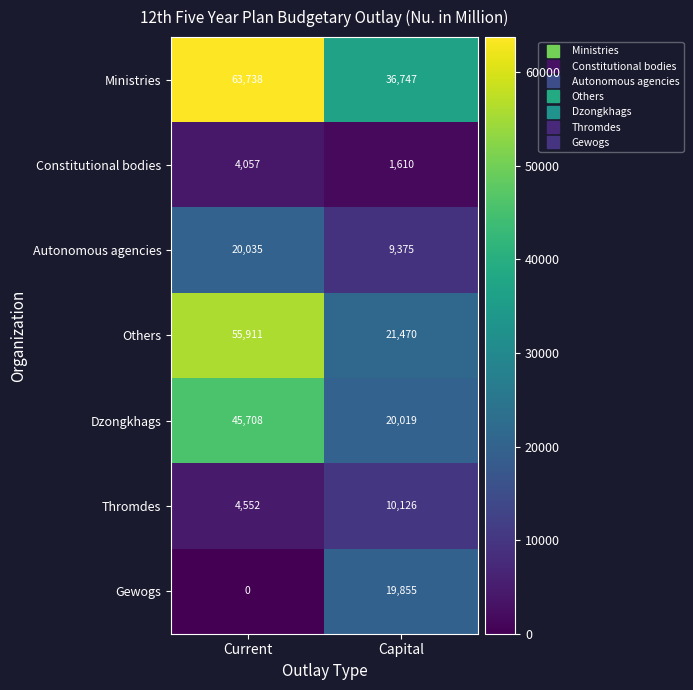

Reading left to right, list all the values displayed in this chart.

Ministries: Current=63738	Capital=36747
Constitutional bodies: Current=4057	Capital=1610
Autonomous agencies: Current=20035	Capital=9375
Others: Current=55911	Capital=21470
Dzongkhags: Current=45708	Capital=20019
Thromdes: Current=4552	Capital=10126
Gewogs: Current=0	Capital=19855